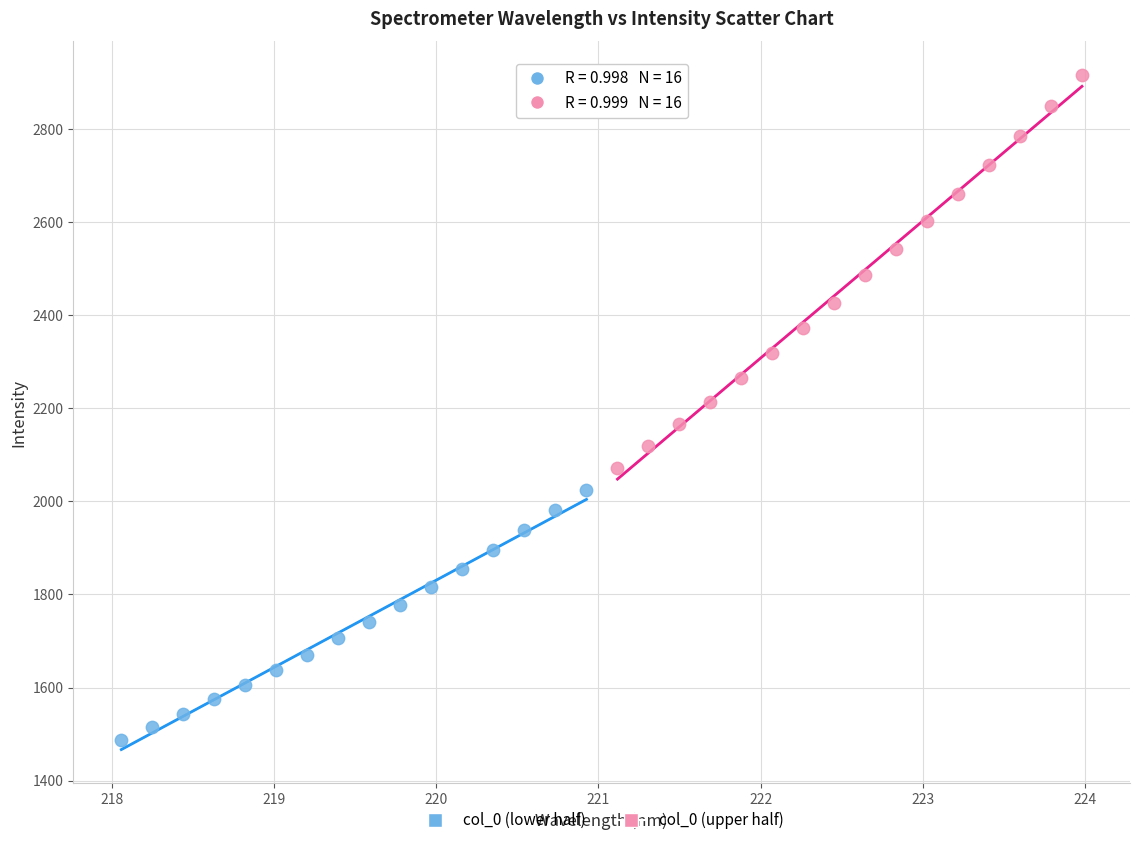

Which series reaches the minimum Y coordinate?

col_0 (lower half)